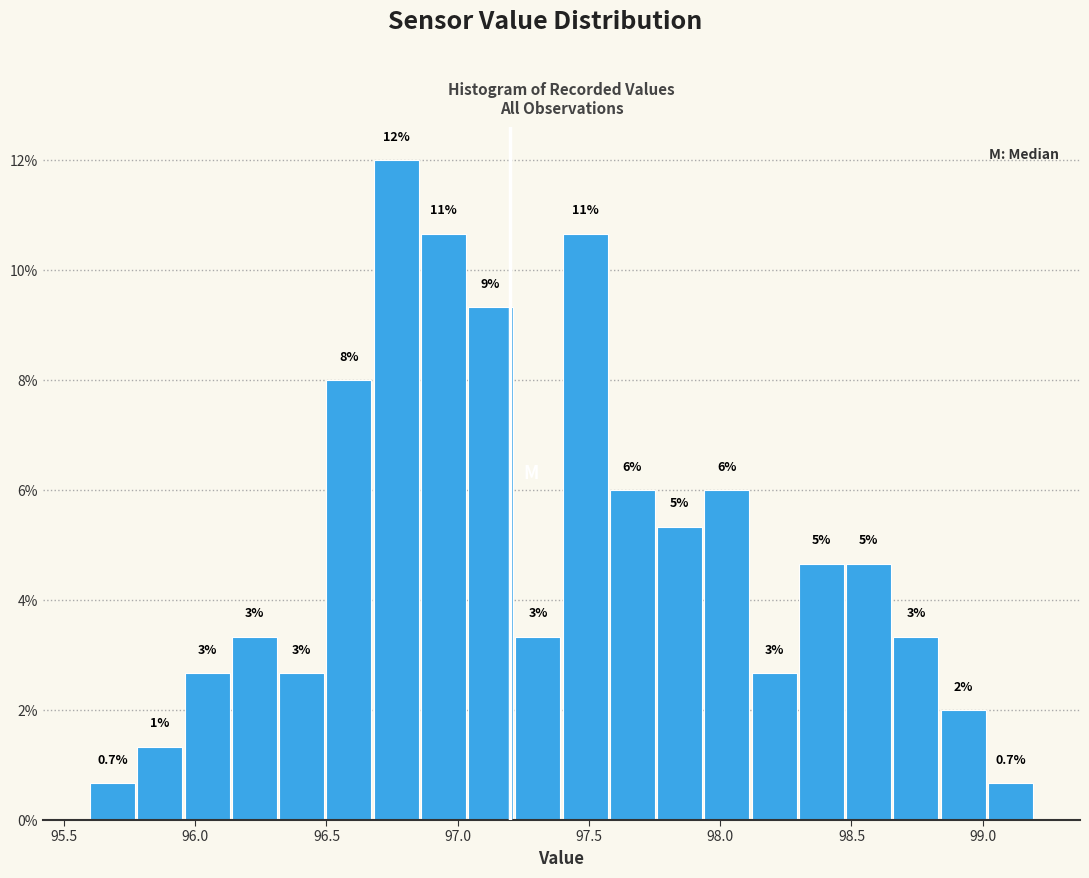

Read against the x-axis, roughly where is the centre of the tallest bar?

96.75